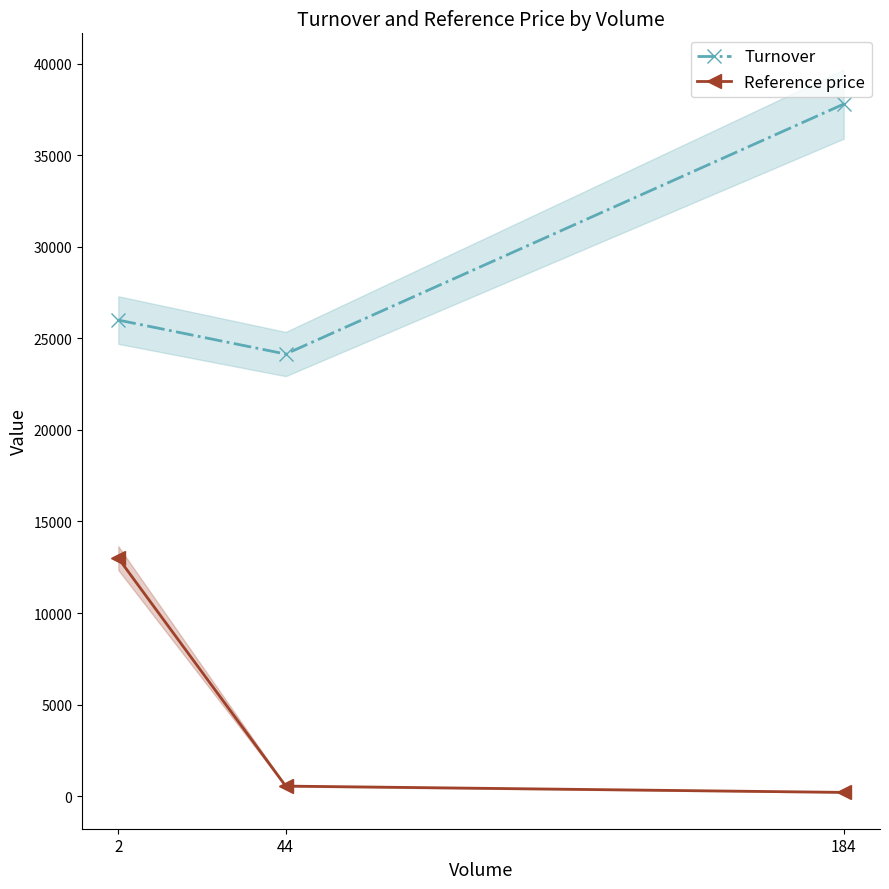

Reading right to left, extract all data points from this chart.

Turnover: 37796.0	24145.0	26000.0
Reference price: 205.4	548.8	13000.0